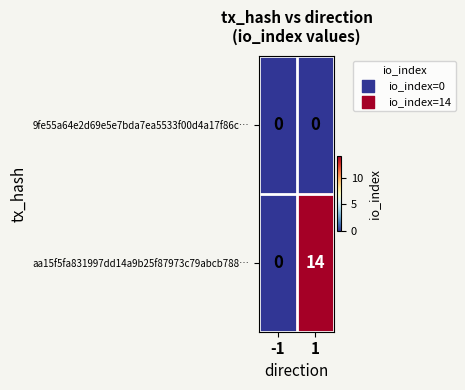

The 9fe55a64e2d69e5e7bda7ea5533f00d4a17f86c… series shows 0 at 1. True or false?

True